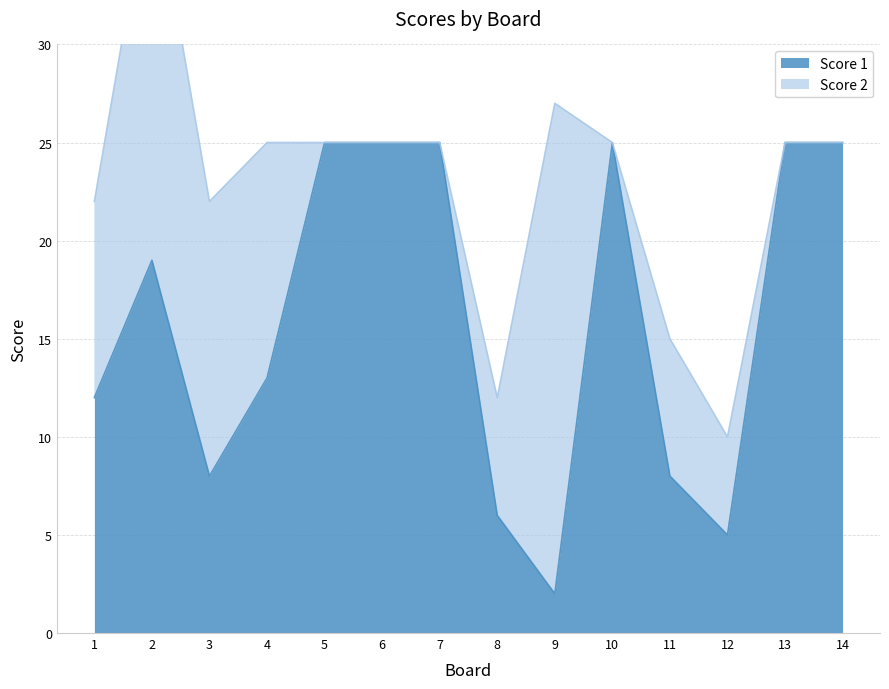

Between 13 and 14, which is larger?

13